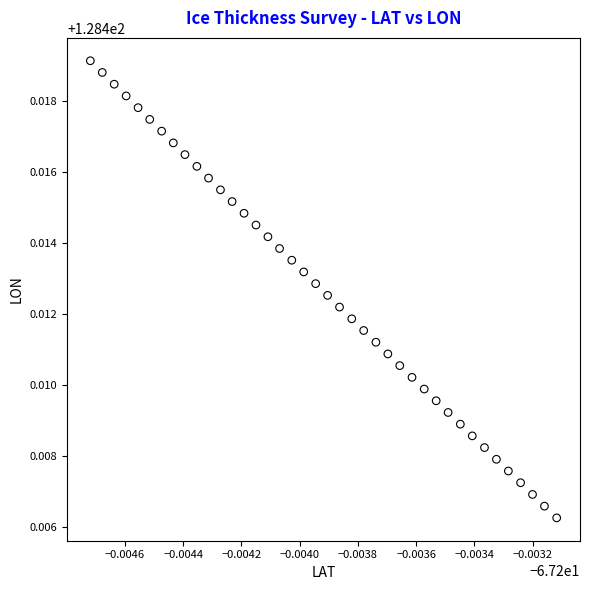

Count the number of points in this scatter plot.

40